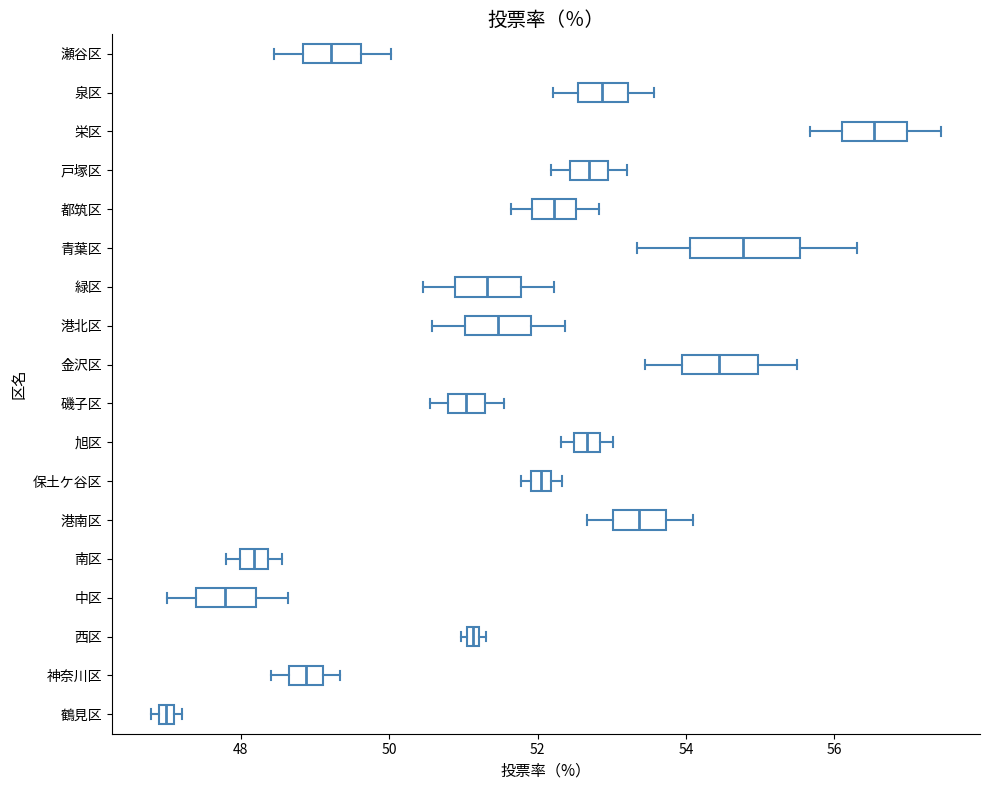

Which box is the widest, from its left edge to its right edge?

青葉区